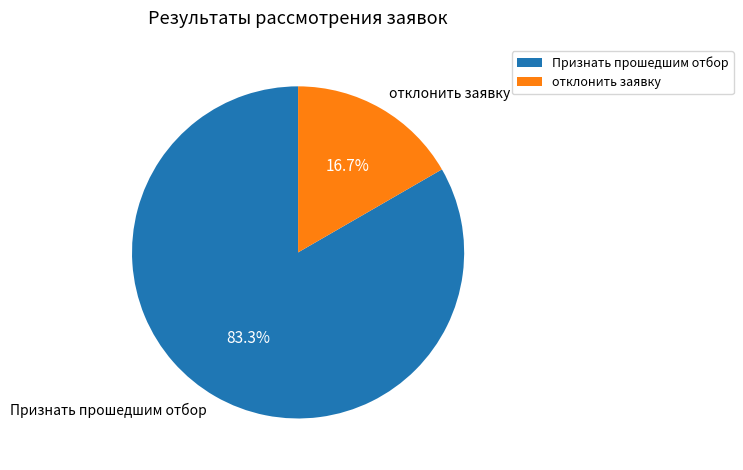

Is there any slice that represents more than half of the pie?

Yes